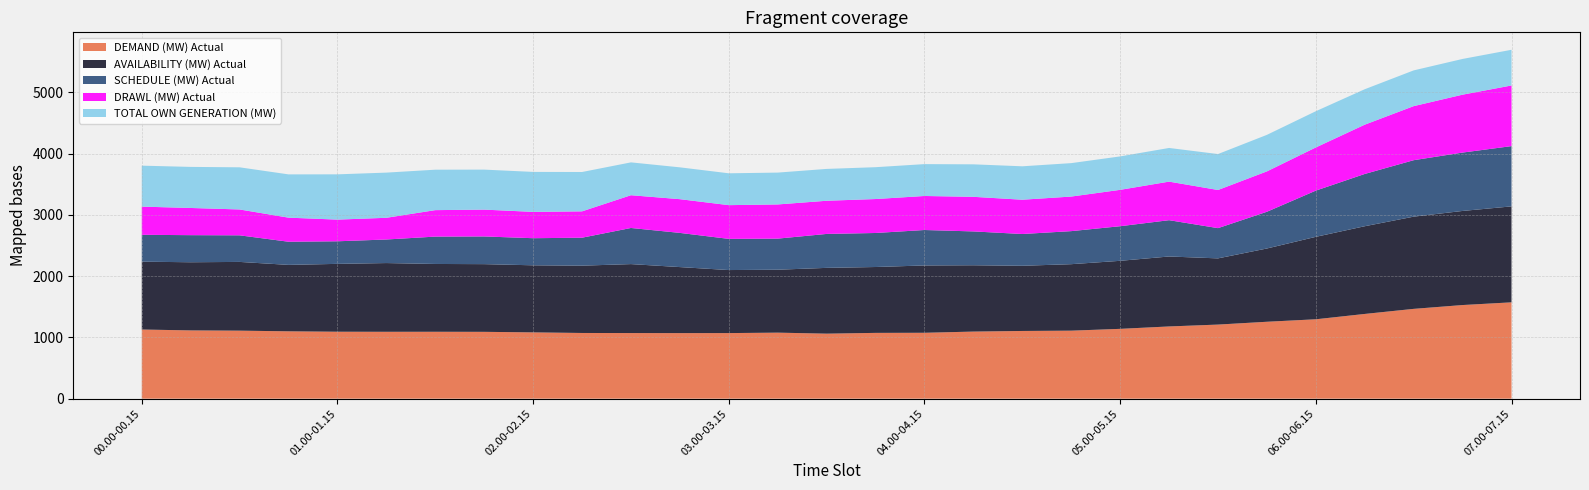

Reading right to left, list all the values displayed in this chart.

DEMAND (MW) Actual: 07.00-07.15=1572.1	06.45-07.00=1527.9	06.30-06.45=1465.5	06.15-06.30=1382.6	06.00-06.15=1295.6	05.45-06.00=1255.0	05.30-05.45=1209.0	05.15-05.30=1178.6	05.00-05.15=1139.3	04.45-05.00=1109.8	04.30-04.45=1104.9	04.15-04.30=1094.8	04.00-04.15=1075.3	03.45-04.00=1073.6	03.30-03.45=1061.0	03.15-03.30=1077.4	03.00-03.15=1070.3	02.45-03:00=1069.8	02.30-02.45=1070.6	02.15-02.30=1072.1	02.00-02.15=1081.8	01.45-02:00=1090.6	01.30-01.45=1091.8	01.15-01.30=1091.4	01.00-01.15=1092.5	00.45-01.00=1099.1	00.30-00.45=1109.9	00.15-00.30=1114.0	00.00-00.15=1128.4
AVAILABILITY (MW) Actual: 07.00-07.15=1565.9	06.45-07.00=1535.6	06.30-06.45=1504.8	06.15-06.30=1431.4	06.00-06.15=1345.4	05.45-06.00=1195.7	05.30-05.45=1080.3	05.15-05.30=1141.7	05.00-05.15=1110.3	04.45-05.00=1084.9	04.30-04.45=1063.8	04.15-04.30=1082.4	04.00-04.15=1098.6	03.45-04.00=1074.9	03.30-03.45=1073.6	03.15-03.30=1027.0	03.00-03.15=1028.6	02.45-03:00=1077.5	02.30-02.45=1125.5	02.15-02.30=1098.4	02.00-02.15=1094.5	01.45-02:00=1104.7	01.30-01.45=1106.4	01.15-01.30=1121.7	01.00-01.15=1107.3	00.45-01.00=1084.1	00.30-00.45=1121.7	00.15-00.30=1112.2	00.00-00.15=1107.1
SCHEDULE (MW) Actual: 07.00-07.15=983.4	06.45-07.00=952.6	06.30-06.45=921.5	06.15-06.30=853.1	06.00-06.15=754.4	05.45-06.00=599.5	05.30-05.45=493.7	05.15-05.30=592.4	05.00-05.15=564.6	04.45-05.00=539.3	04.30-04.45=518.5	04.15-04.30=552.2	04.00-04.15=578.5	03.45-04.00=555.3	03.30-03.45=553.9	03.15-03.30=507.4	03.00-03.15=508.7	02.45-03:00=558.0	02.30-02.45=589.4	02.15-02.30=456.4	02.00-02.15=442.3	01.45-02:00=451.9	01.30-01.45=446.6	01.15-01.30=384.5	01.00-01.15=368.6	00.45-01.00=377.9	00.30-00.45=433.9	00.15-00.30=442.0	00.00-00.15=438.6
DRAWL (MW) Actual: 07.00-07.15=989.7	06.45-07.00=944.9	06.30-06.45=882.2	06.15-06.30=804.3	06.00-06.15=704.5	05.45-06.00=658.9	05.30-05.45=622.4	05.15-05.30=629.2	05.00-05.15=593.7	04.45-05.00=564.2	04.30-04.45=559.6	04.15-04.30=564.6	04.00-04.15=555.2	03.45-04.00=554.0	03.30-03.45=541.3	03.15-03.30=557.7	03.00-03.15=550.4	02.45-03:00=550.3	02.30-02.45=534.5	02.15-02.30=430.0	02.00-02.15=429.6	01.45-02:00=437.8	01.30-01.45=431.9	01.15-01.30=354.2	01.00-01.15=353.7	00.45-01.00=392.8	00.30-00.45=422.1	00.15-00.30=443.8	00.00-00.15=460.0
TOTAL OWN GENERATION (MW): 07.00-07.15=582.4	06.45-07.00=583.0	06.30-06.45=583.3	06.15-06.30=578.3	06.00-06.15=591.1	05.45-06.00=596.1	05.30-05.45=586.6	05.15-05.30=549.4	05.00-05.15=545.6	04.45-05.00=545.6	04.30-04.45=545.3	04.15-04.30=530.2	04.00-04.15=520.1	03.45-04.00=519.6	03.30-03.45=519.7	03.15-03.30=519.7	03.00-03.15=519.8	02.45-03:00=519.5	02.30-02.45=536.0	02.15-02.30=642.0	02.00-02.15=652.2	01.45-02:00=652.8	01.30-01.45=659.9	01.15-01.30=737.2	01.00-01.15=738.8	00.45-01.00=706.2	00.30-00.45=687.8	00.15-00.30=670.2	00.00-00.15=668.4